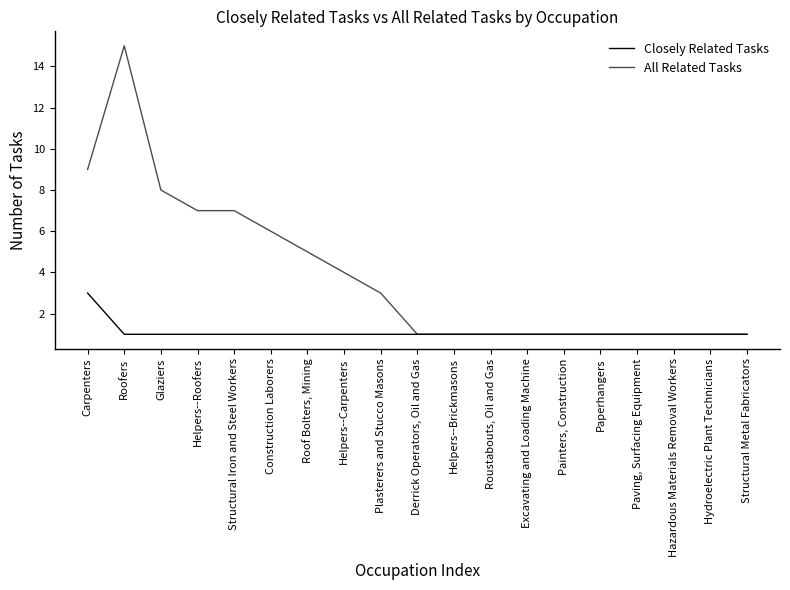

True or false: All Related Tasks has a value of 2 at Construction Laborers.

False